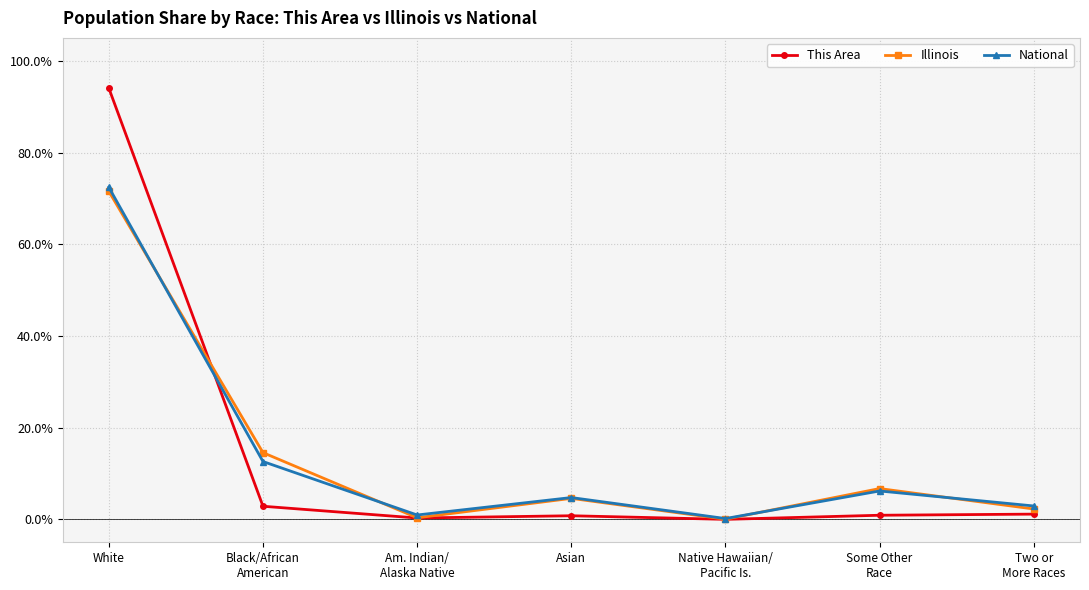

What is the sum of all This Area values?

100.0